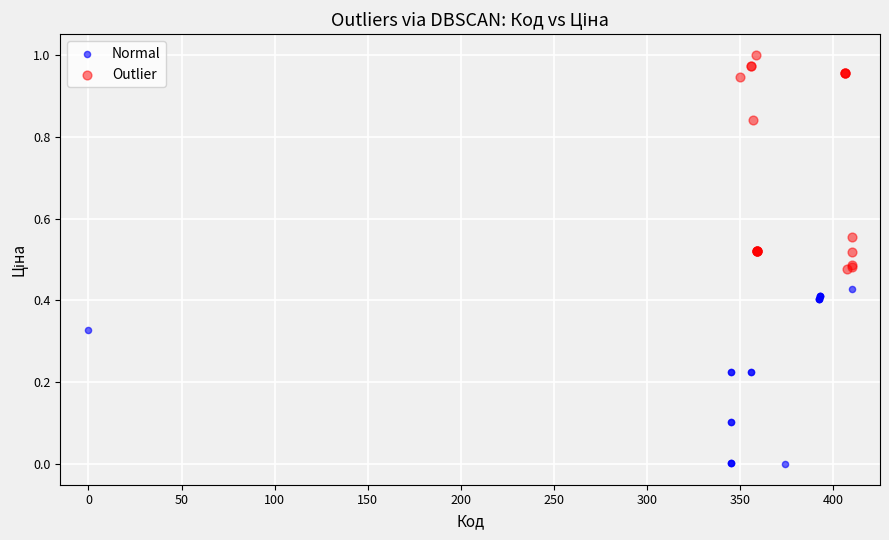

What are all the series names shown in the legend?

Normal, Outlier